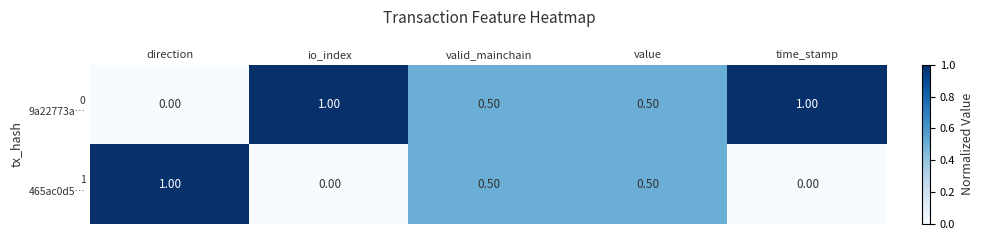

What is the spread (max minus min) of values at io_index?

1.0